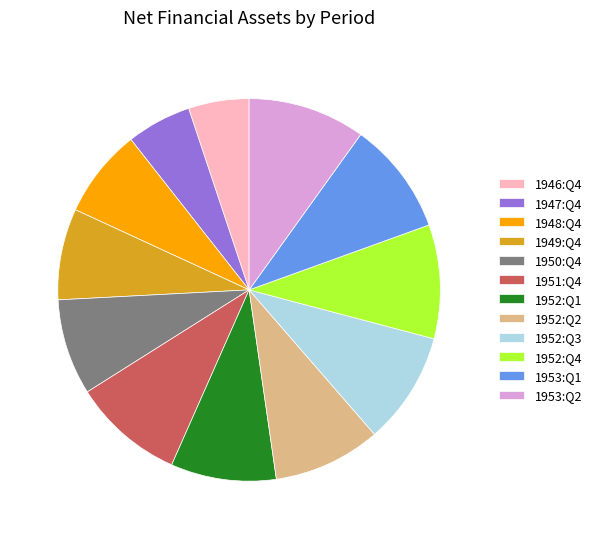

The 1948:Q4 slice represents 1% of the pie. True or false?

False